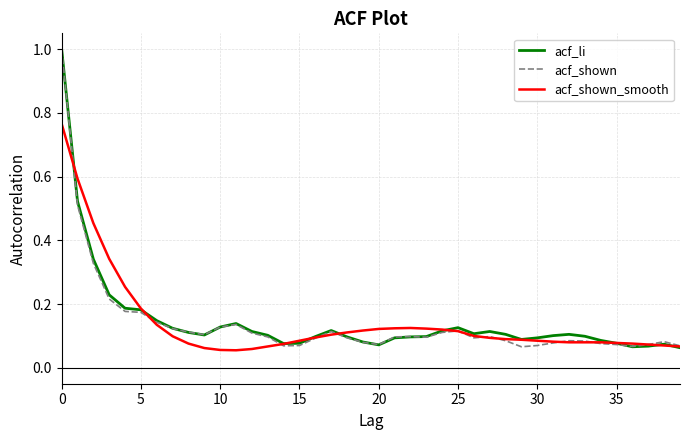

What is the greatest value displayed?

1.0